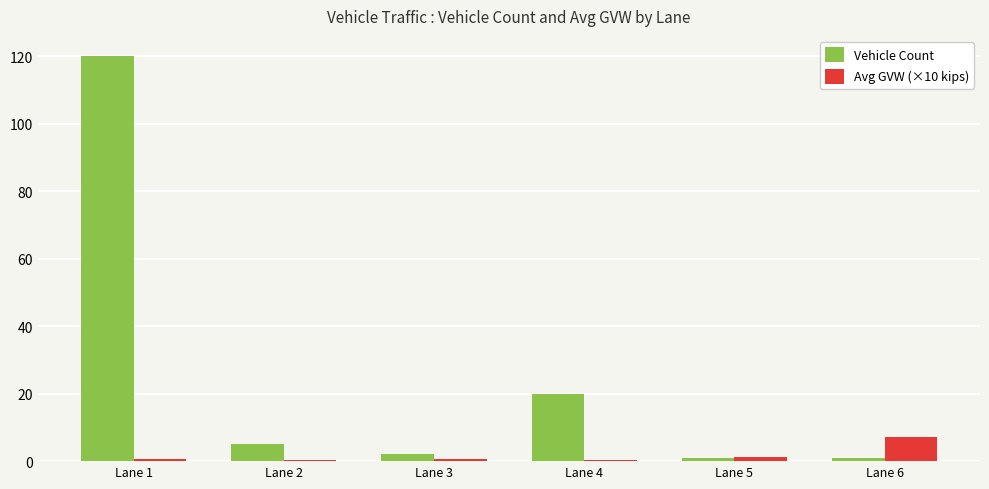

Which label corresponds to the largest value in the chart?

Lane 1